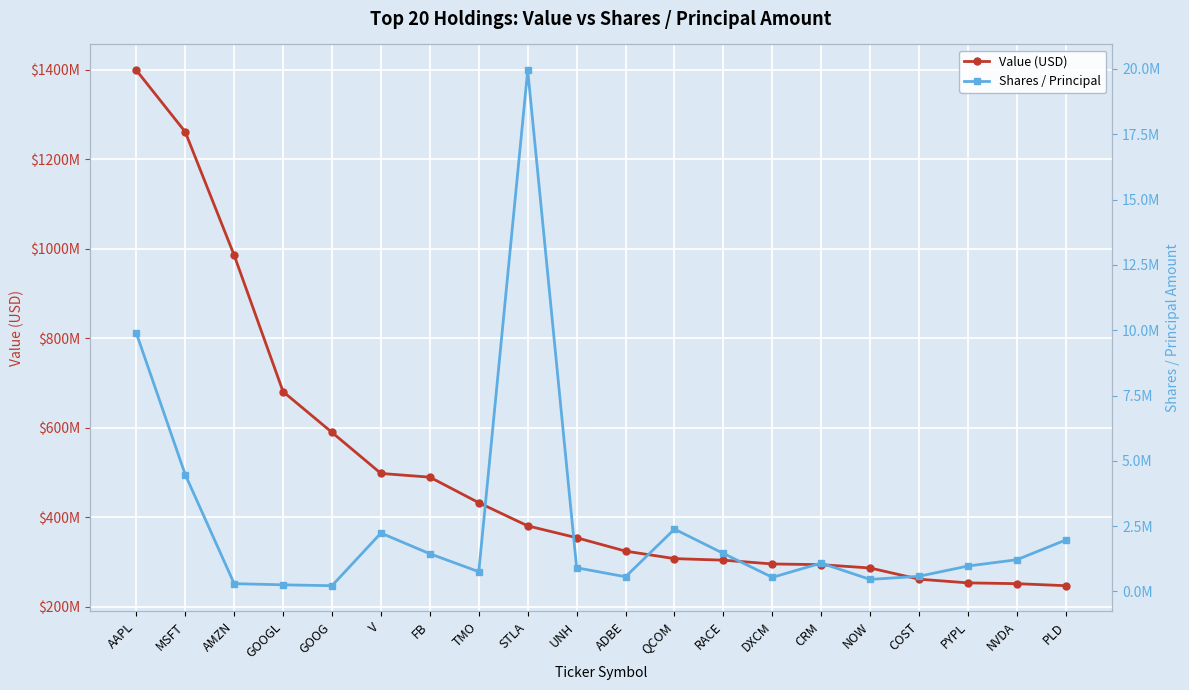

At which label does Value (USD) first exceed 354617000?

AAPL